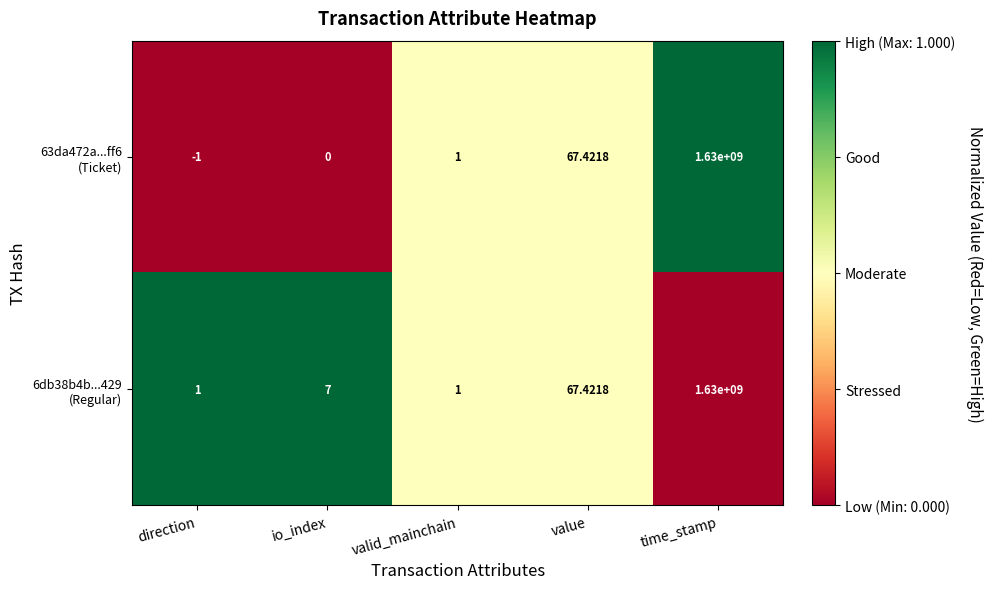

At which category is the sum across all series the highest?

time_stamp